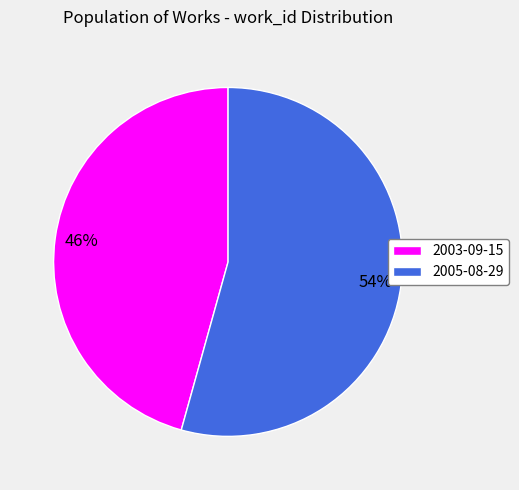

Is it true that 2003-09-15 is 34% of the pie?

False